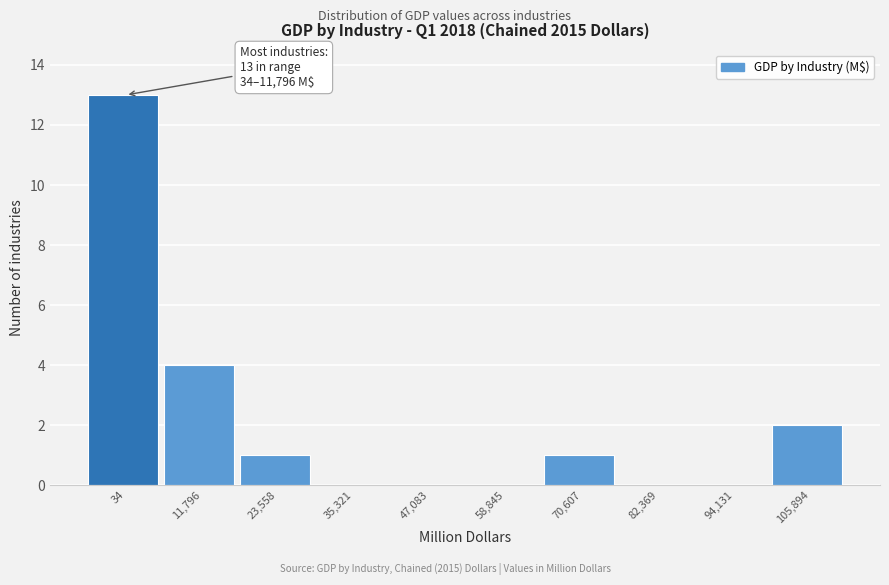

Reading left to right, transcribe all the data shown in this chart.

34=13	11,796=4	23,558=1	35,321=0	47,083=0	58,845=0	70,607=1	82,369=0	94,131=0	105,894=2